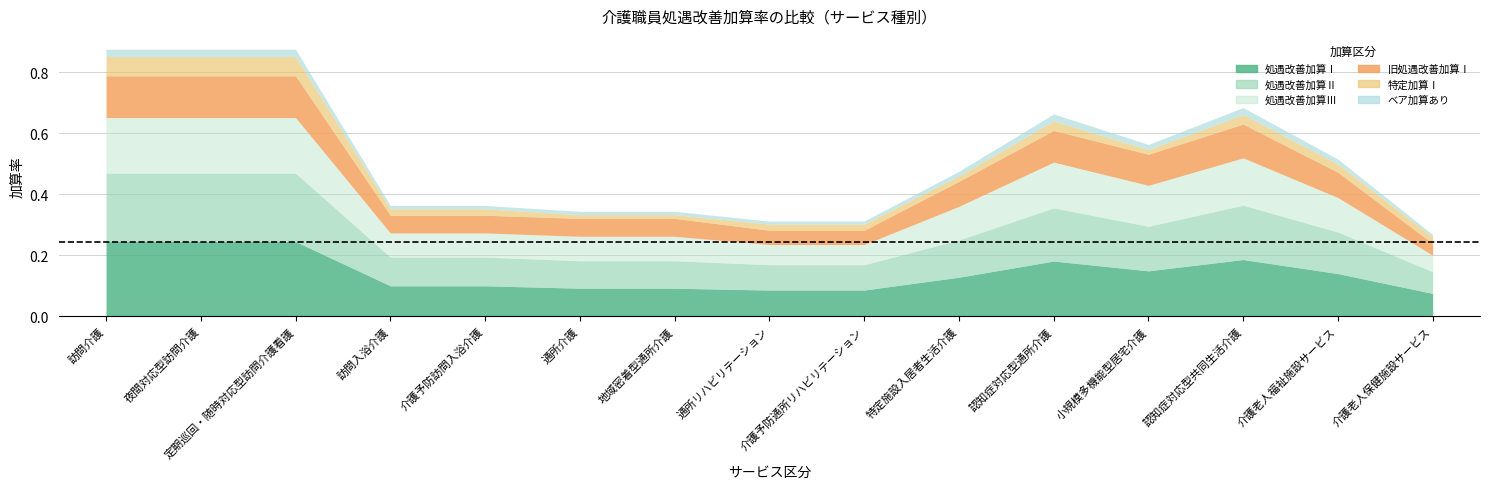

Which has a higher value, 特定施設入居者生活介護 or 介護老人保健施設サービス?

特定施設入居者生活介護